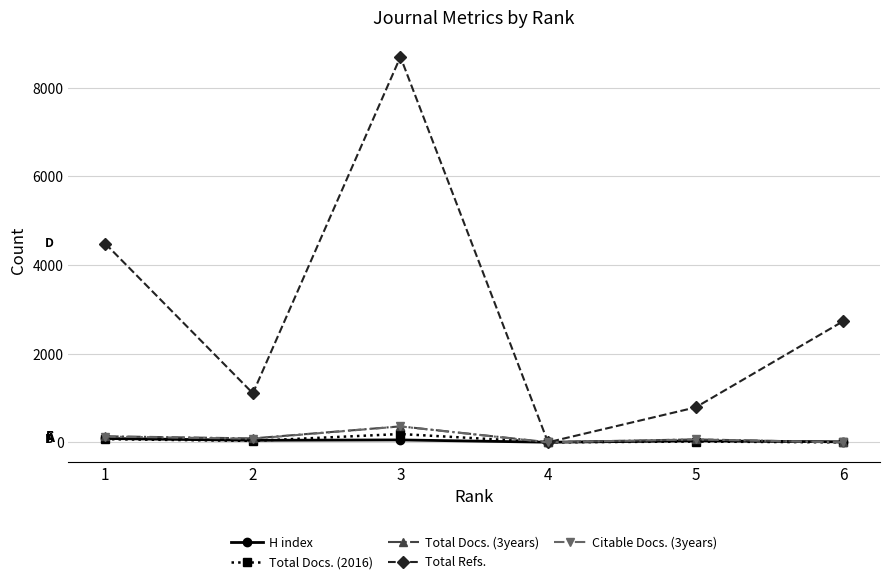

What is the greatest value displayed?

8697